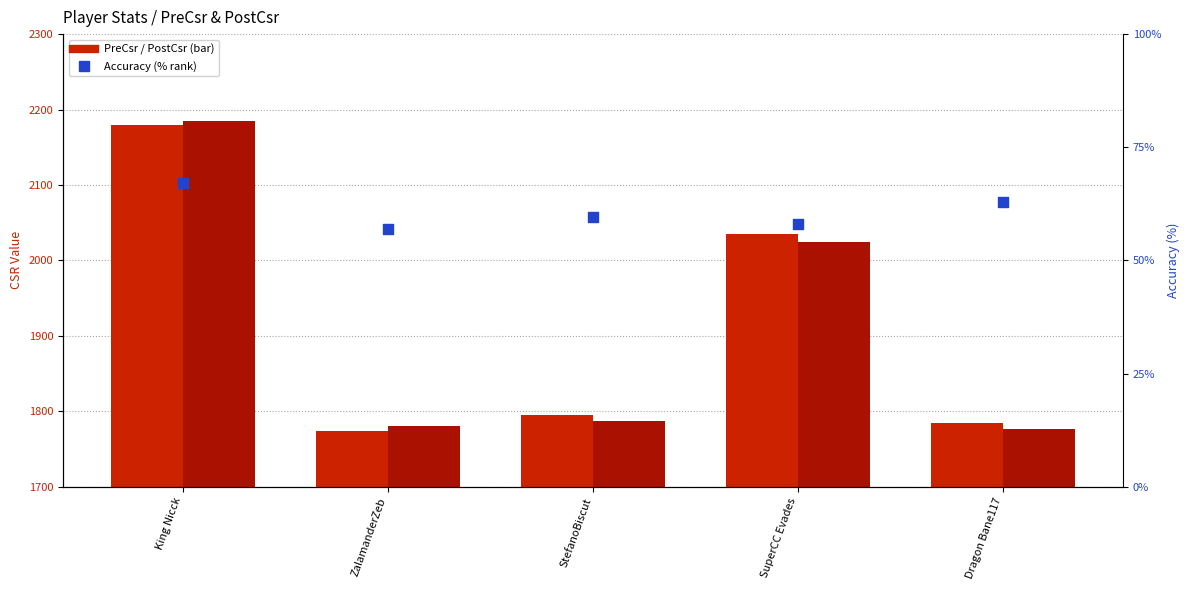

At how many categories does at least one series exceed 1423?

5